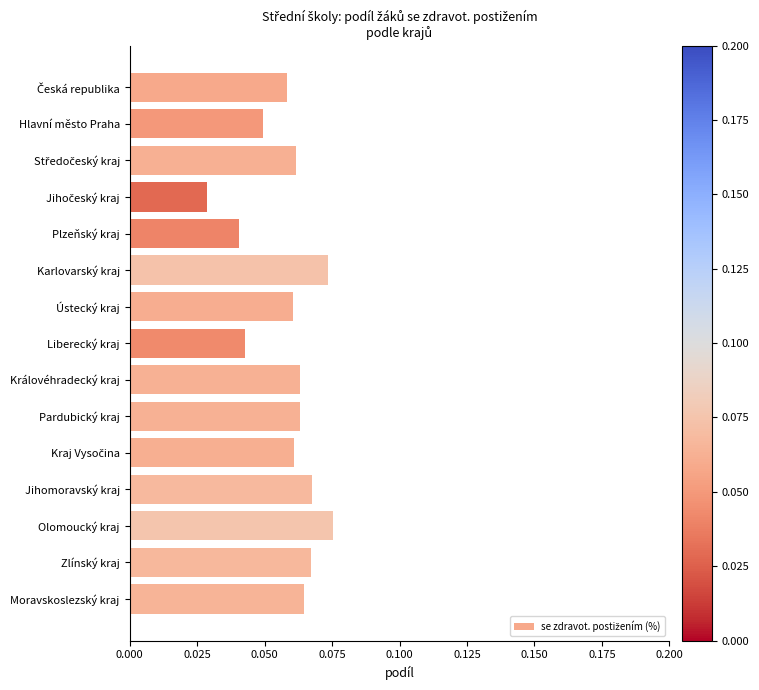

What is the sum of all values?

0.9